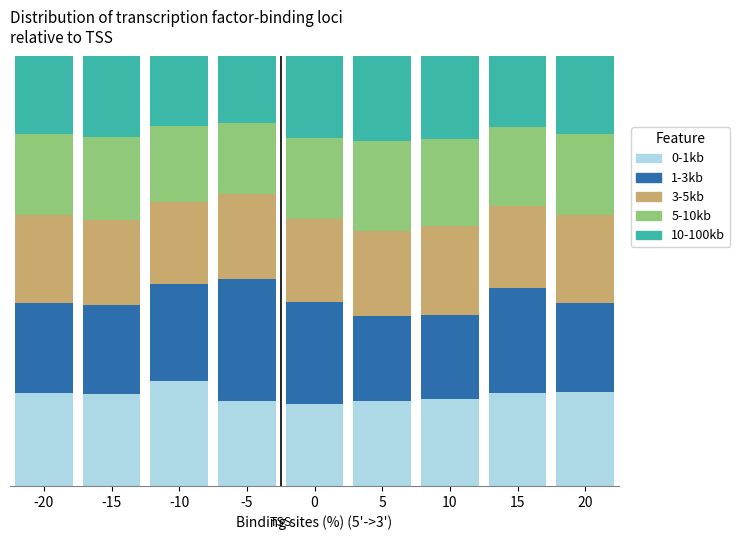

At how many categories does at least one series exceed 0?

9